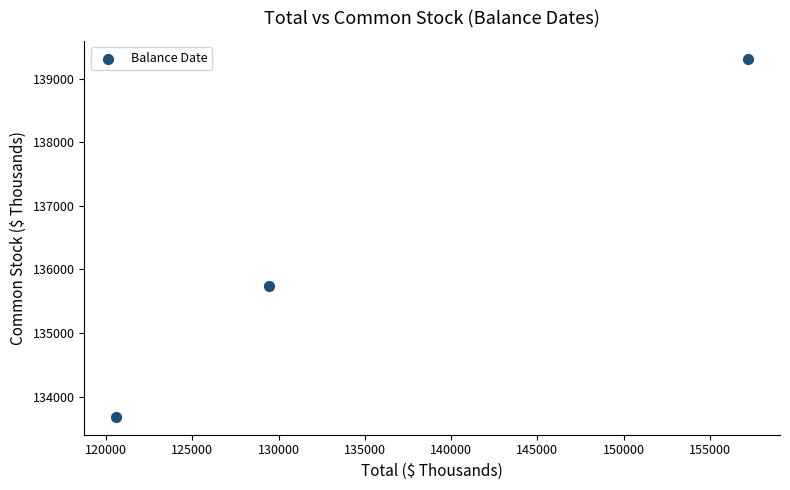

What is the range of Y values (max minus min)?

5627